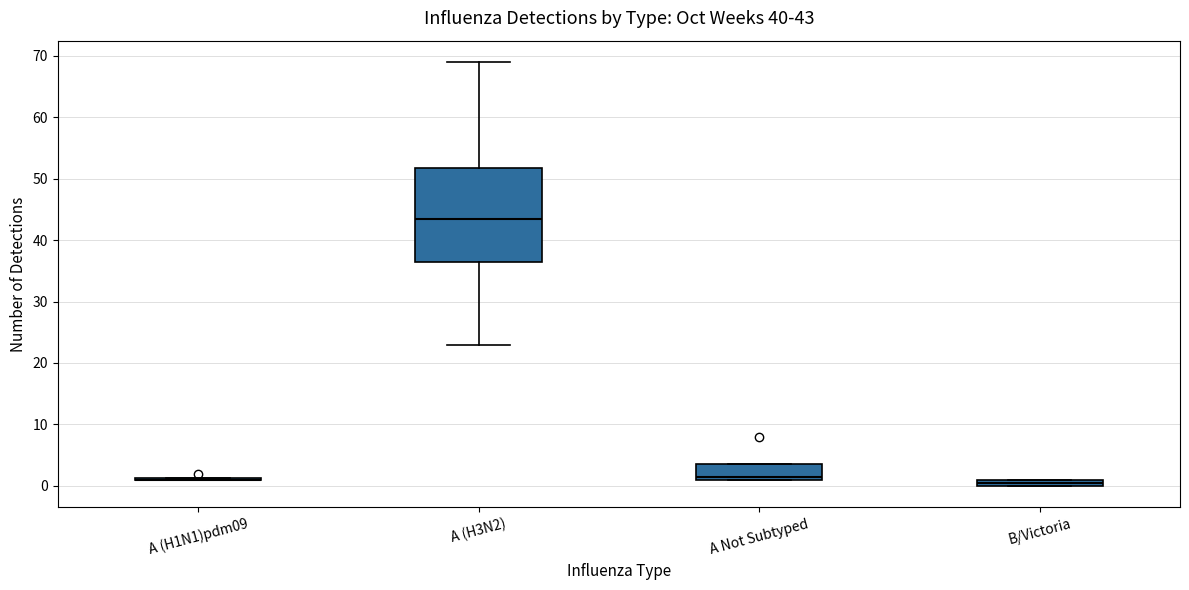

Which box is the tallest, from its lower edge to its upper edge?

A (H3N2)